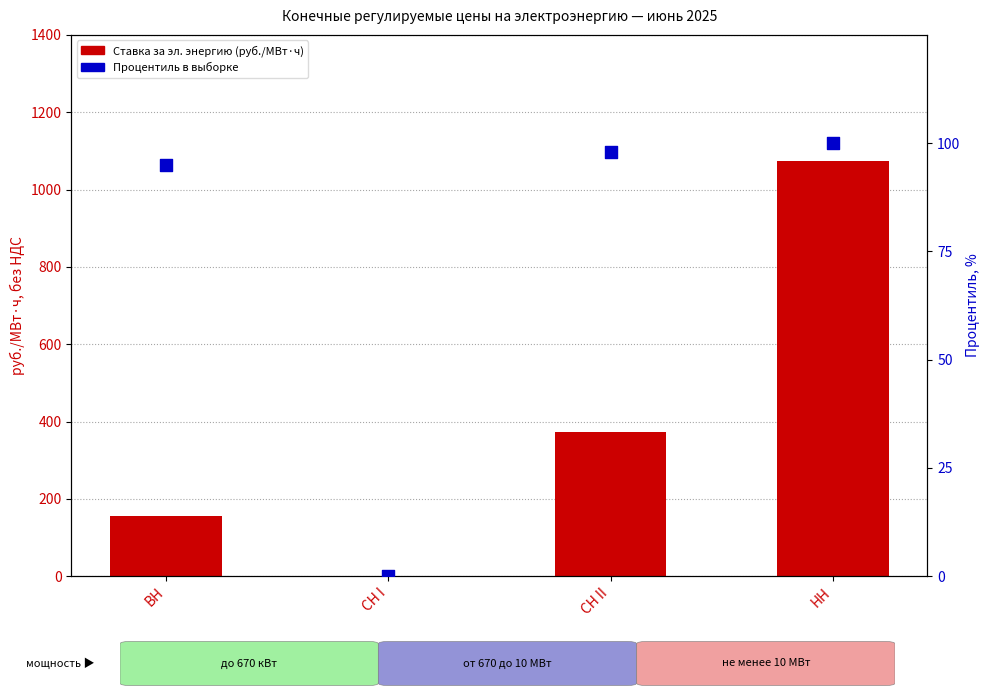

At how many categories does at least one series exceed 222?

2